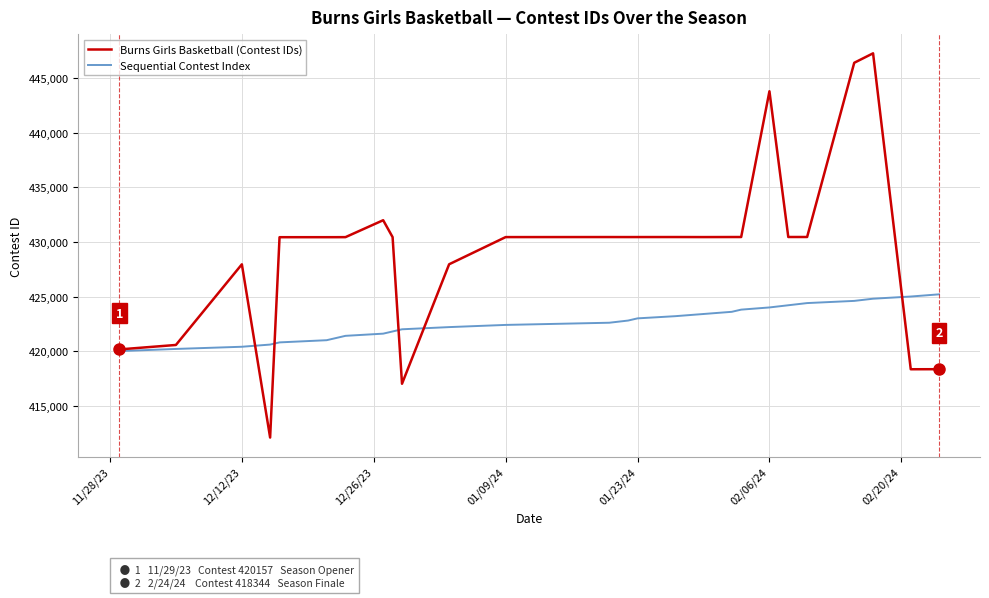

List the series in order of their overall mean, highest first.

Burns Girls Basketball (Contest IDs), Sequential Contest Index